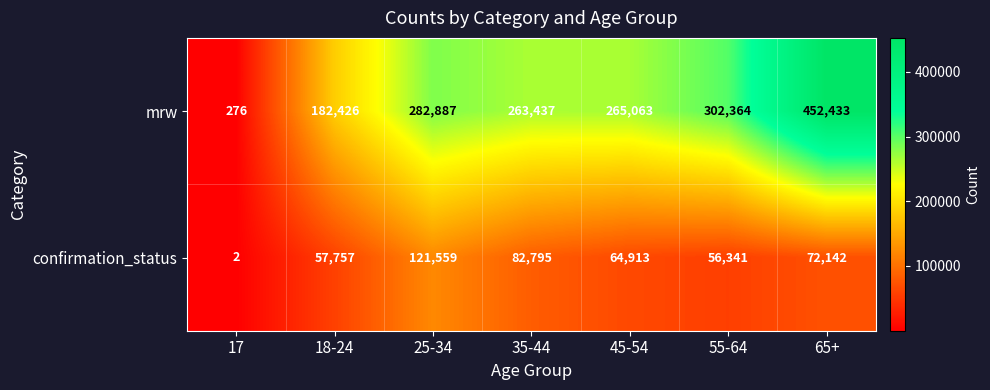

Rank the series by their maximum value, from lowest to highest.

confirmation_status, mrw